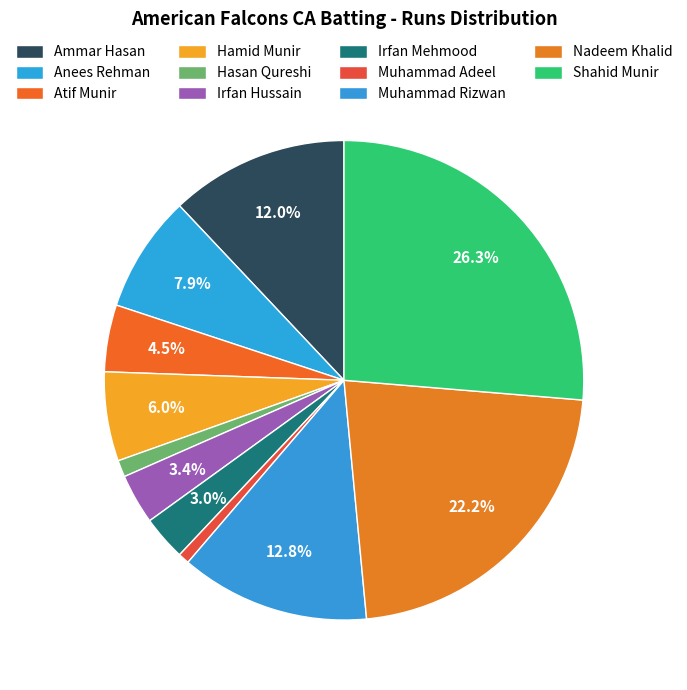

To the nearest percent, what is the difference between the Ammar Hasan and Anees Rehman slice percentages?

4%